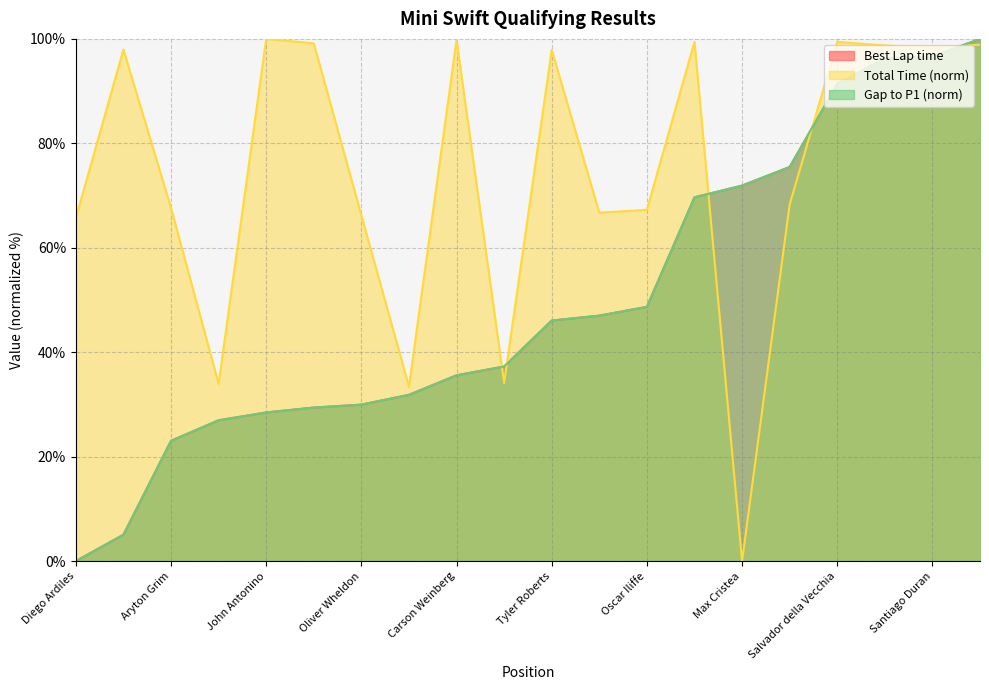

What are all the series names shown in the legend?

Best Lap time, Total Time, Gap to P1